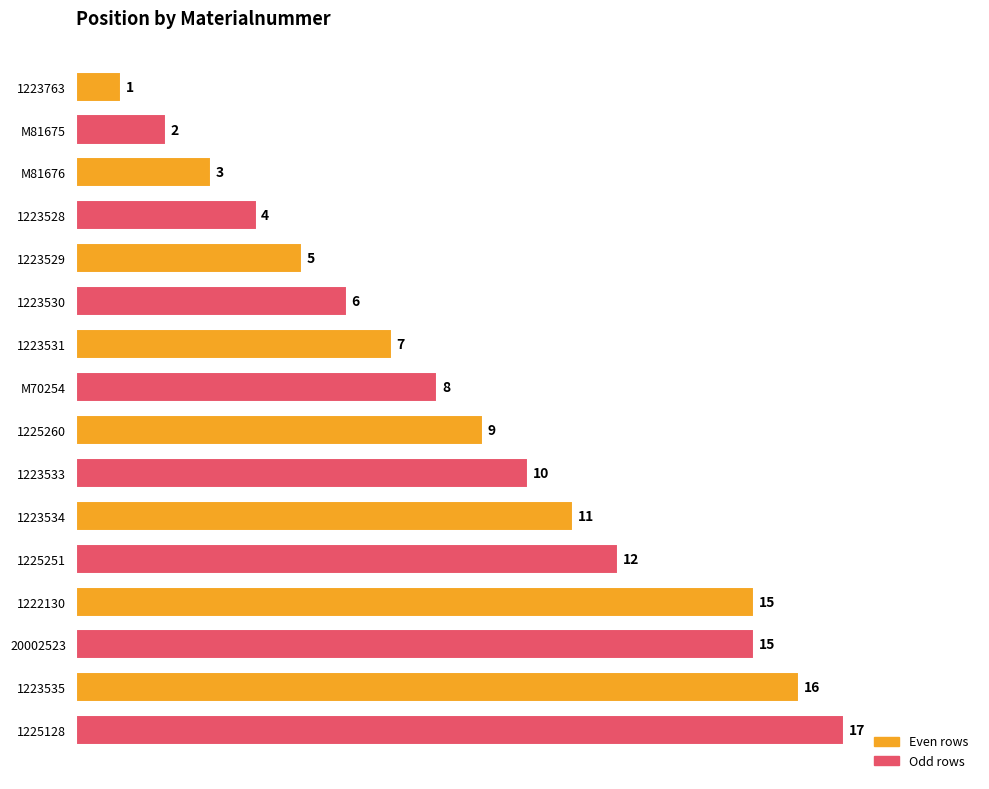

What is the ratio of the value at 1223531 to the value at 1223534?

0.6